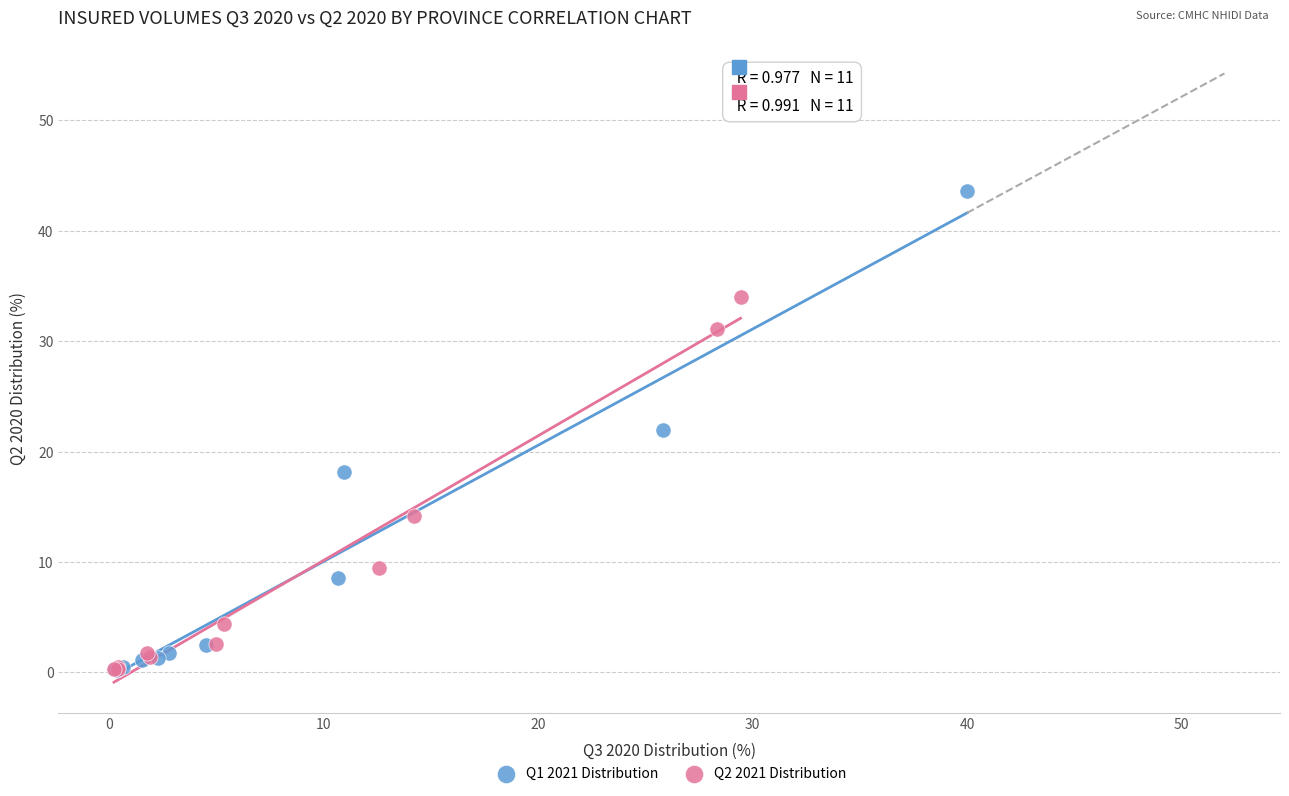

Which series has the widest spread of Y values?

Q1 2021 Distribution